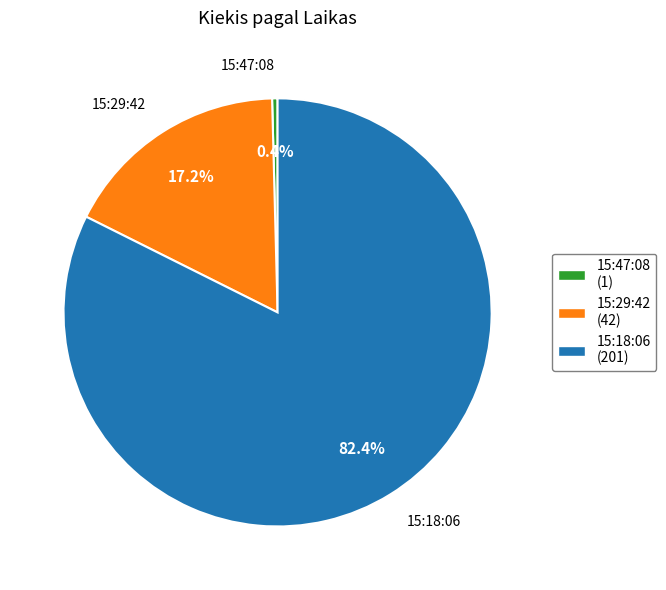

Rank the categories by value from lowest to highest.

15:47:08 (1), 15:29:42 (42), 15:18:06 (201)